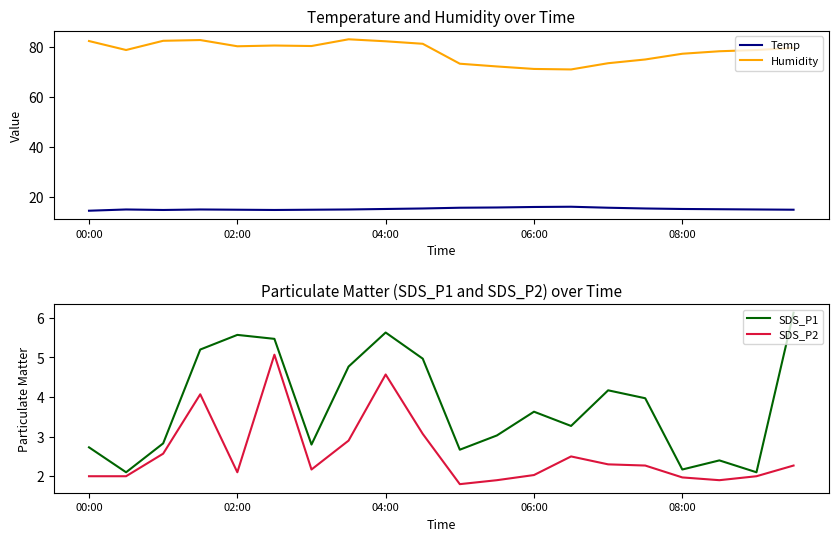

True or false: Humidity and Temp intersect in this chart.

False